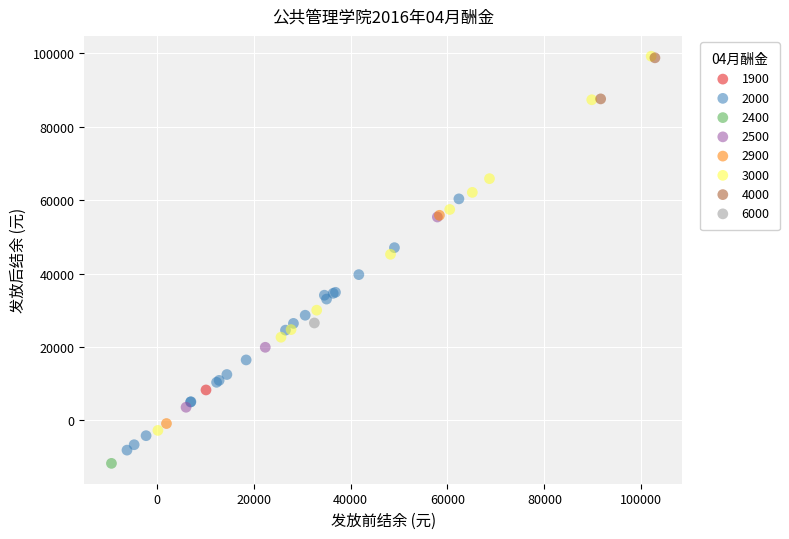

What are all the series names shown in the legend?

1900, 2000, 2400, 2500, 2900, 3000, 4000, 6000